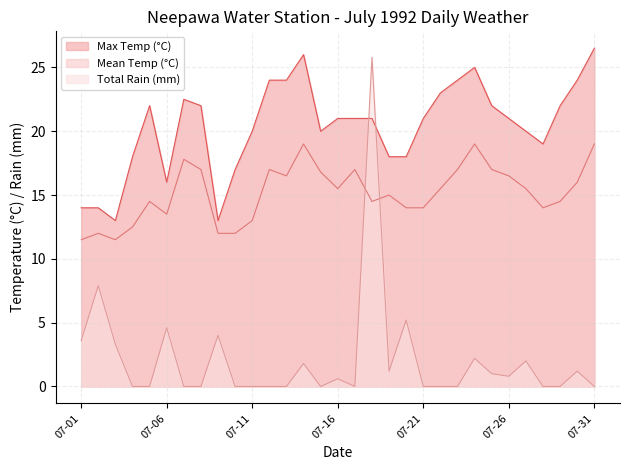

At which category does Mean Temp (°C) reach its first local valley?

1992-07-03